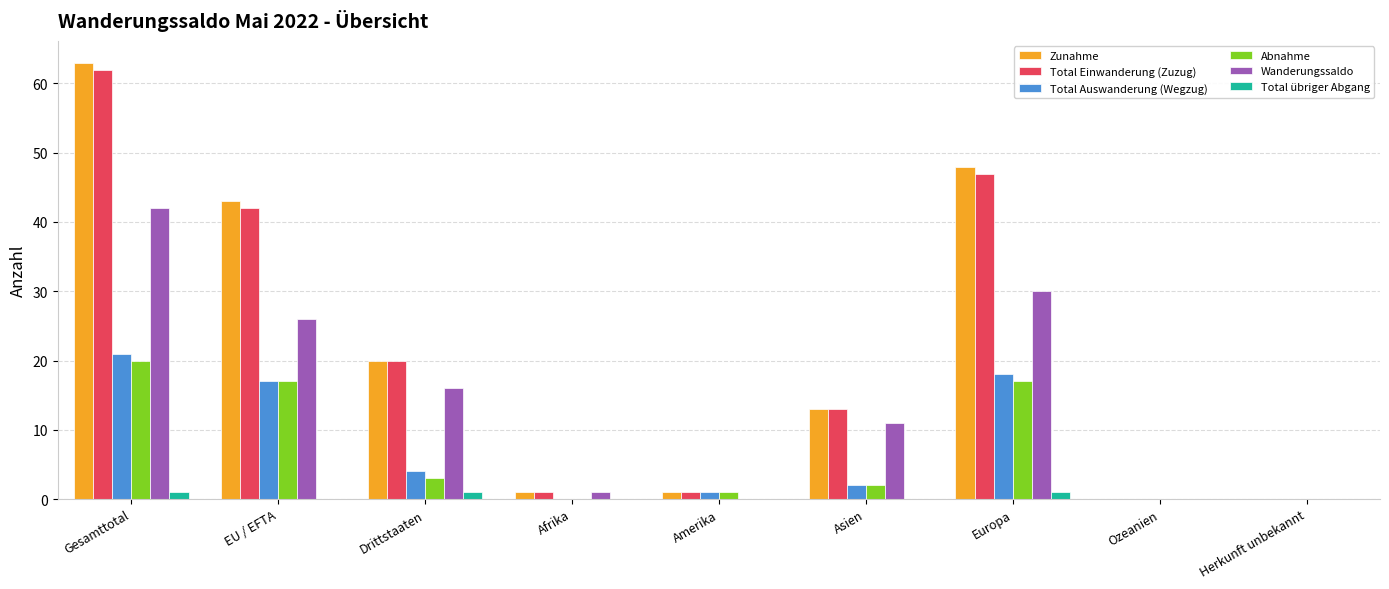

What is the sum of the Total Einwanderung (Zuzug) values at Drittstaaten and Gesamttotal?

82